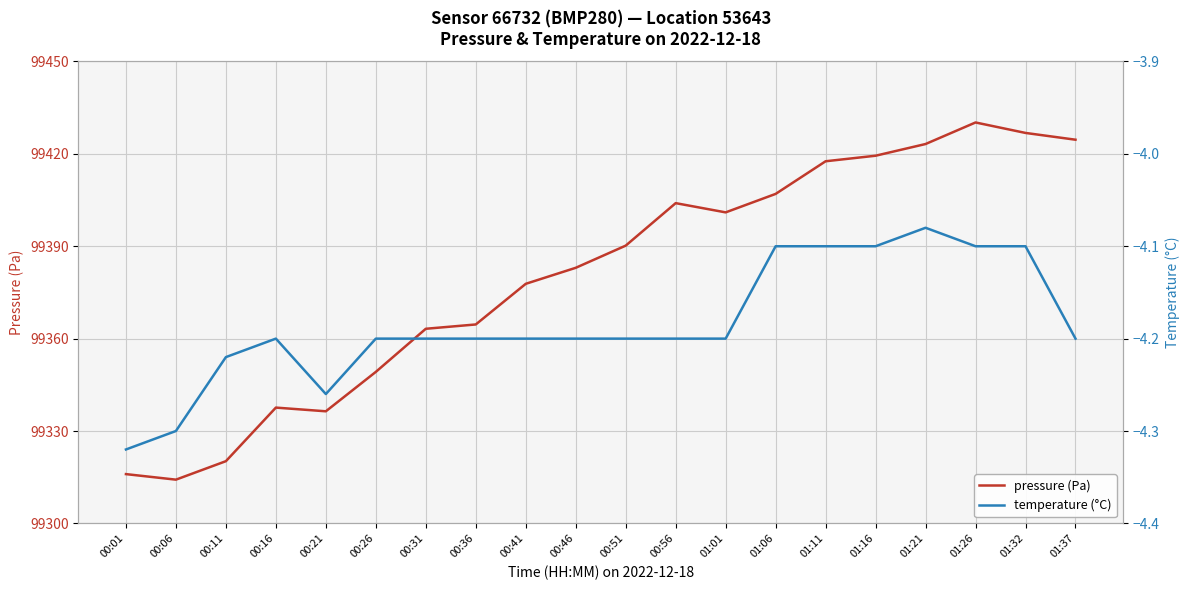

True or false: temperature (°C) and pressure (Pa) cross at least once.

False